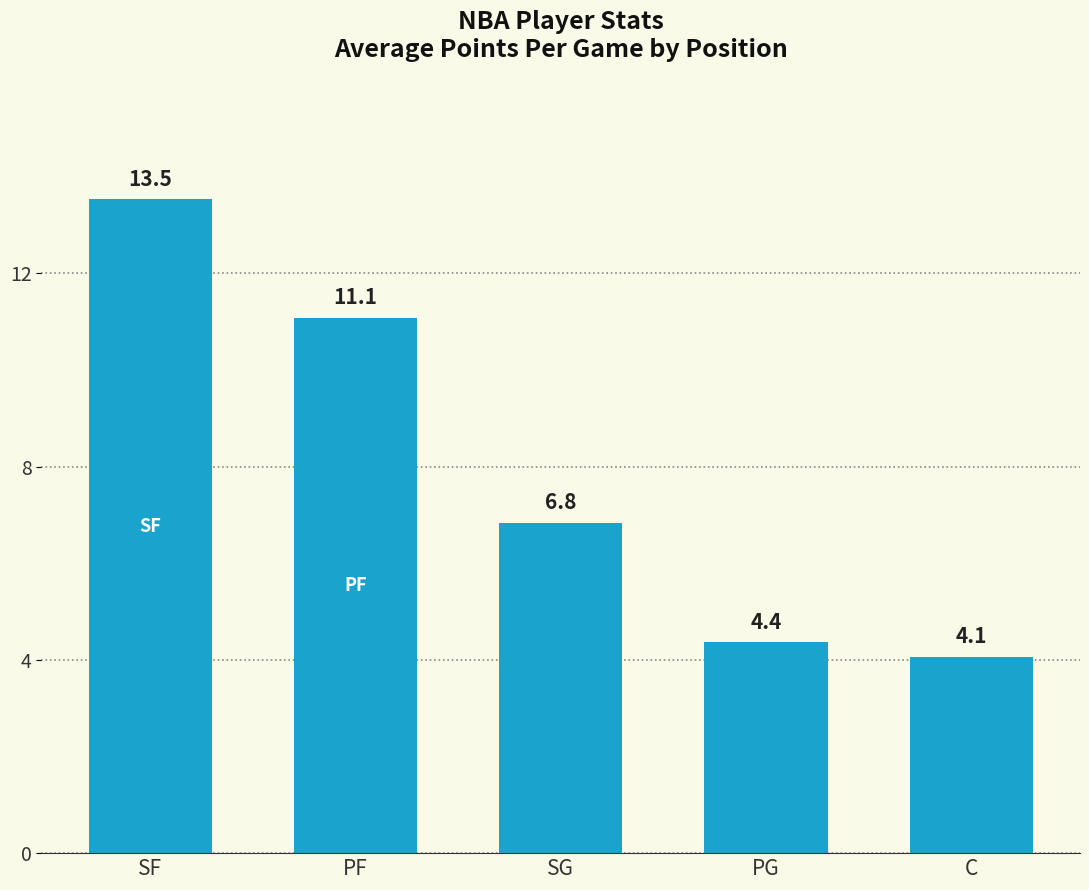

How many bars are there in total?

5